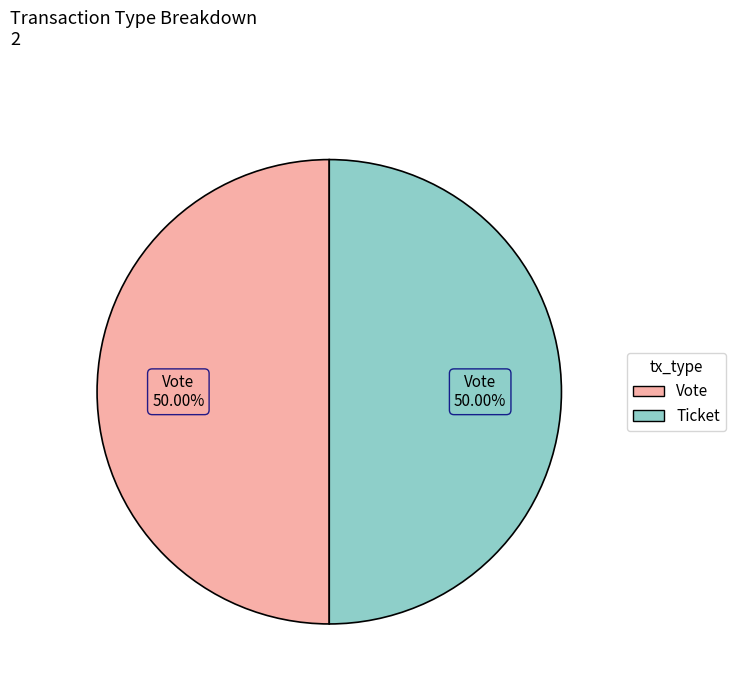

Is the sum of Ticket and Vote greater than half?

Yes